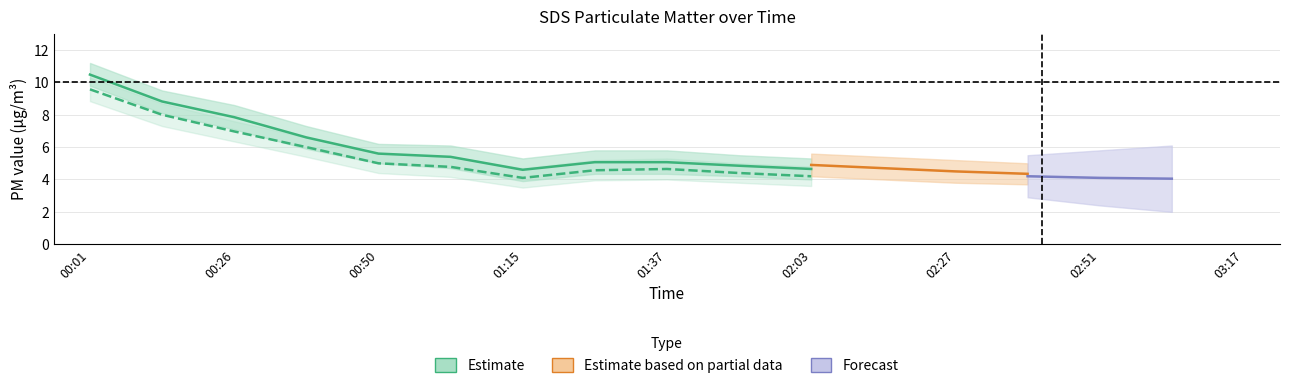

Does the chart display data point markers on the line(s)?

No